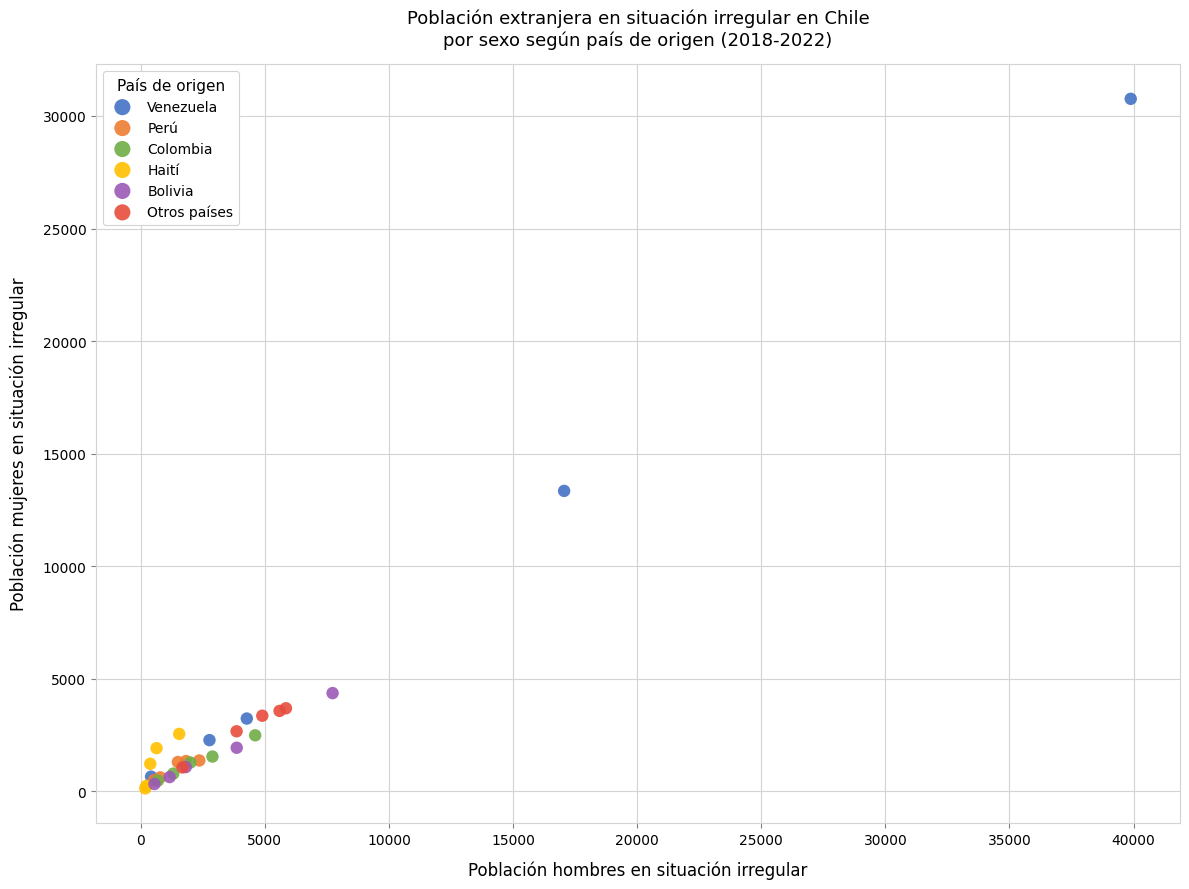

Which series has the widest spread of Y values?

Venezuela